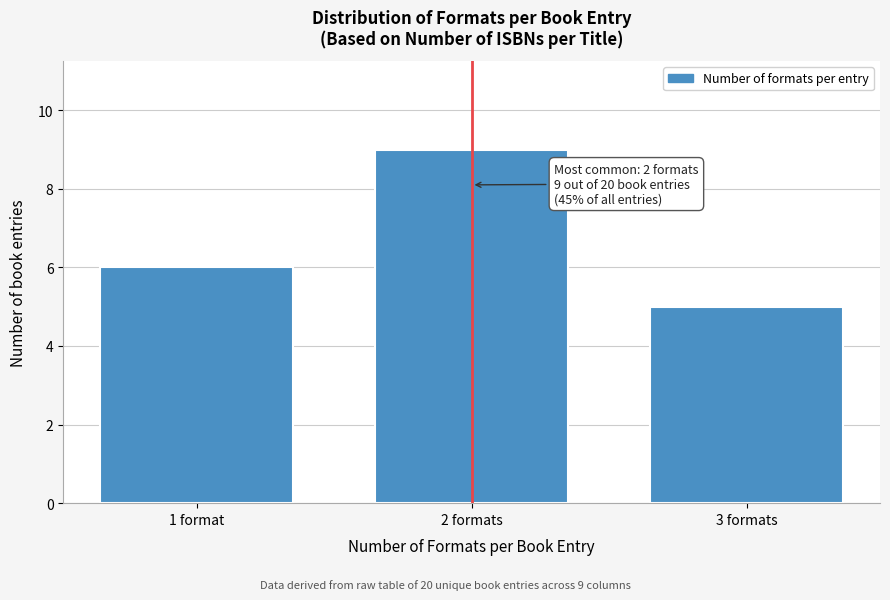

Reading left to right, transcribe all the data shown in this chart.

1 format=6	2 formats=9	3 formats=5